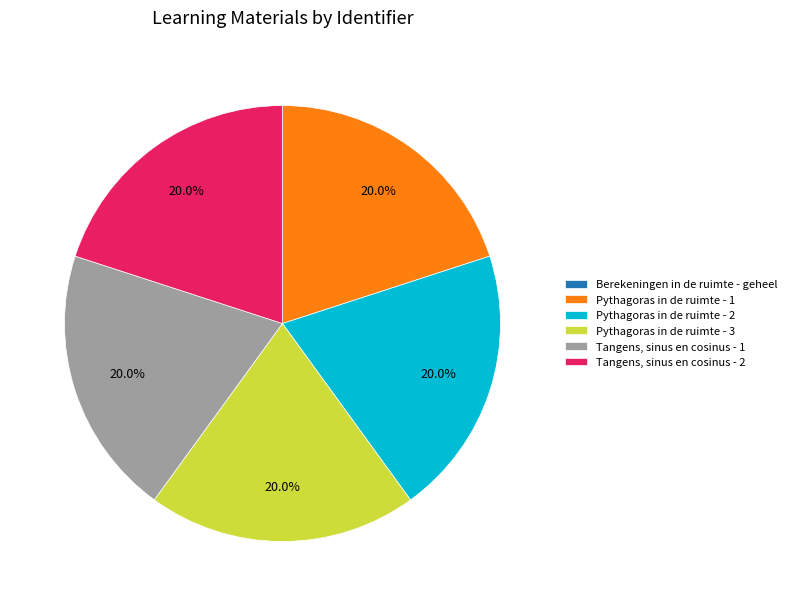

Does Tangens, sinus en cosinus - 1 represent more than half of the total?

No